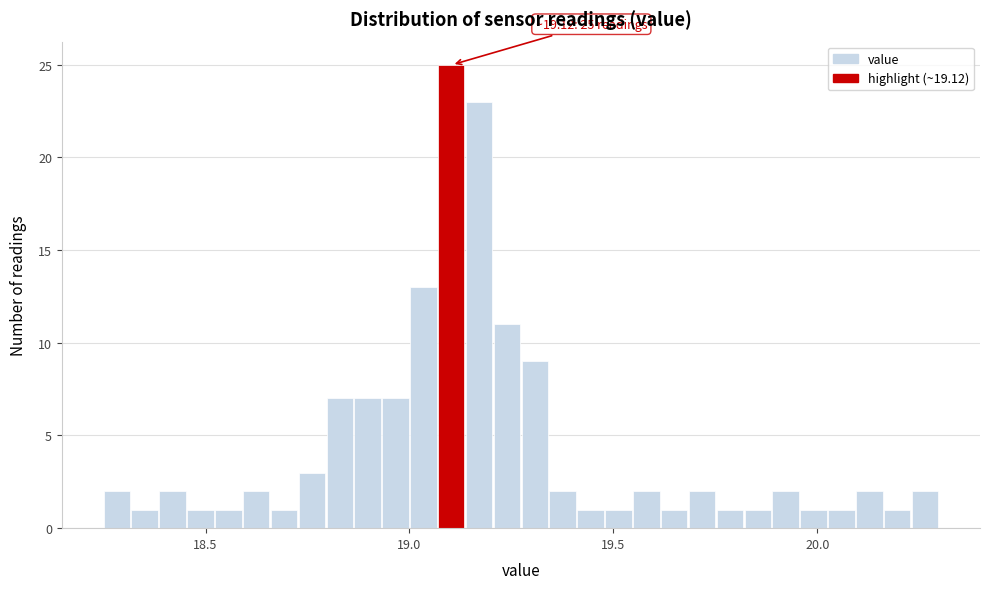

Around what value on the x-axis is the tallest bar? Give the approximate position of its centre, as read against the axis.

19.10